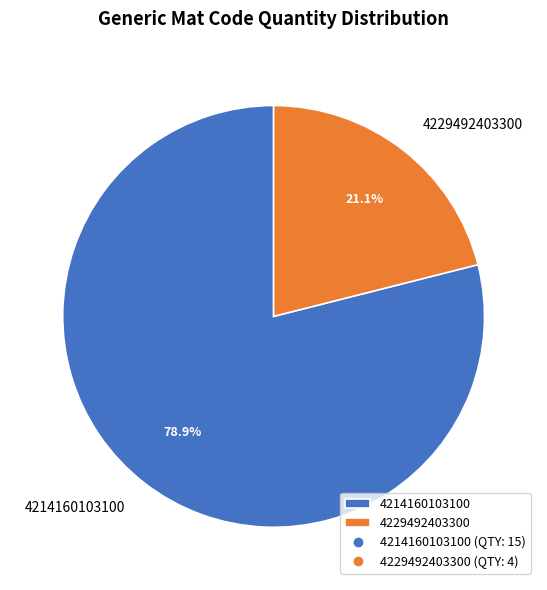

How many slices are in this pie chart?

2